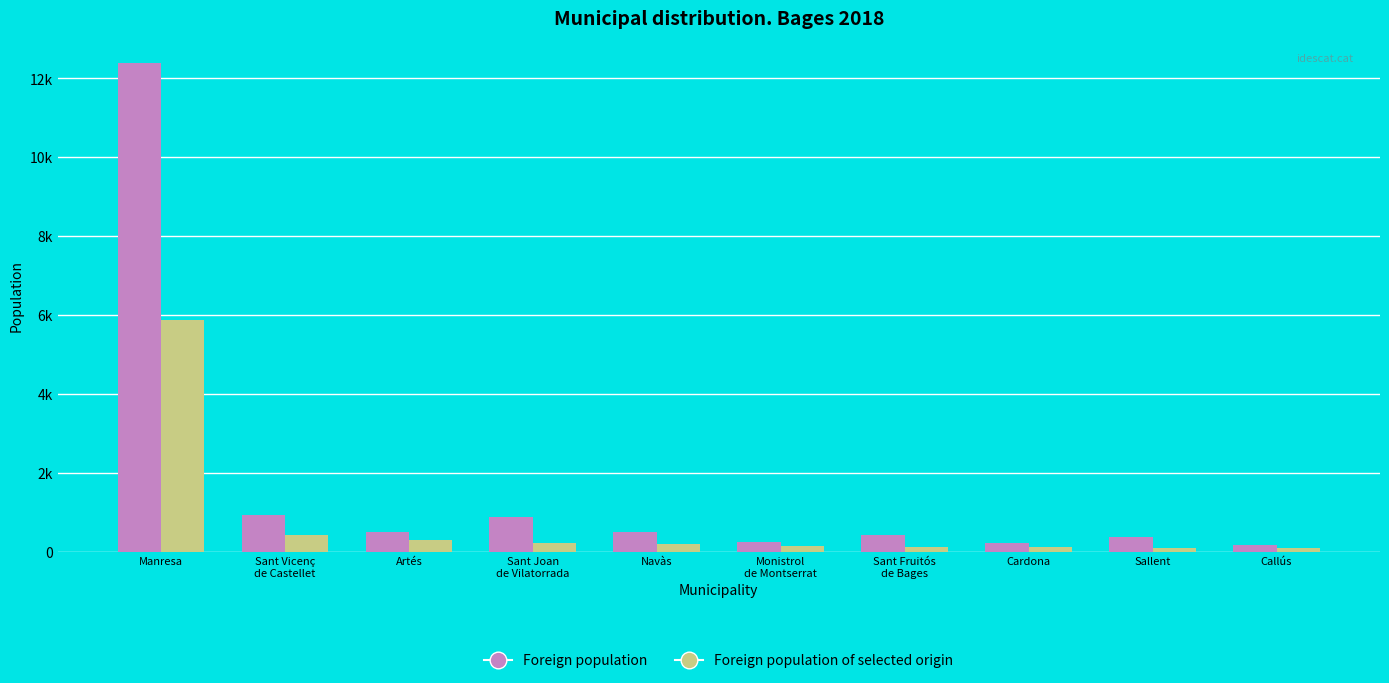

Which series has the largest total across all categories?

Foreign population